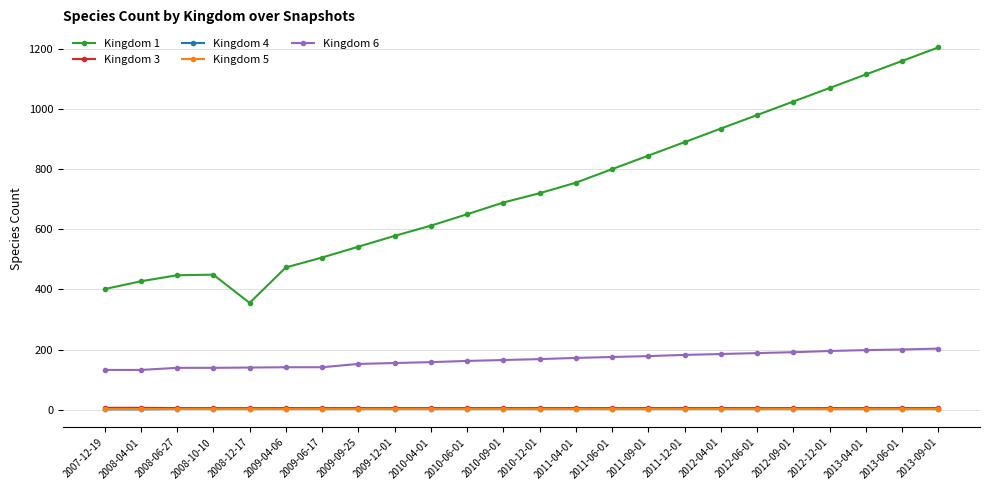

True or false: Kingdom 3 and Kingdom 1 intersect in this chart.

False